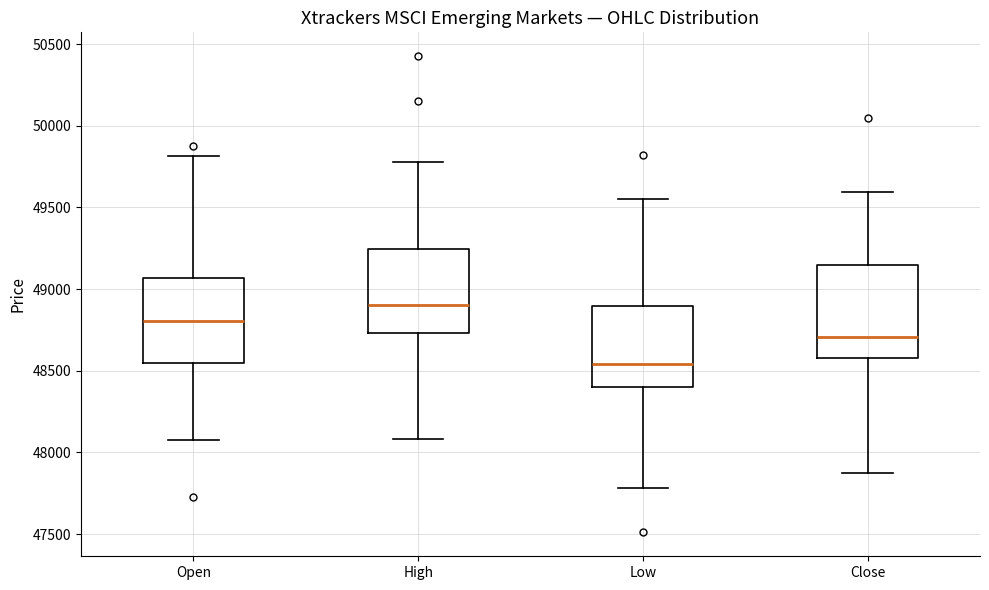

Comparing the boxes themselves (not the whiskers), which one is the tallest?

Close